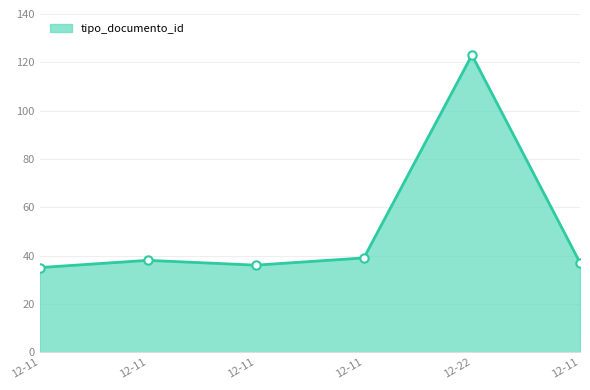

At which label is the value closest to 79?

12-11